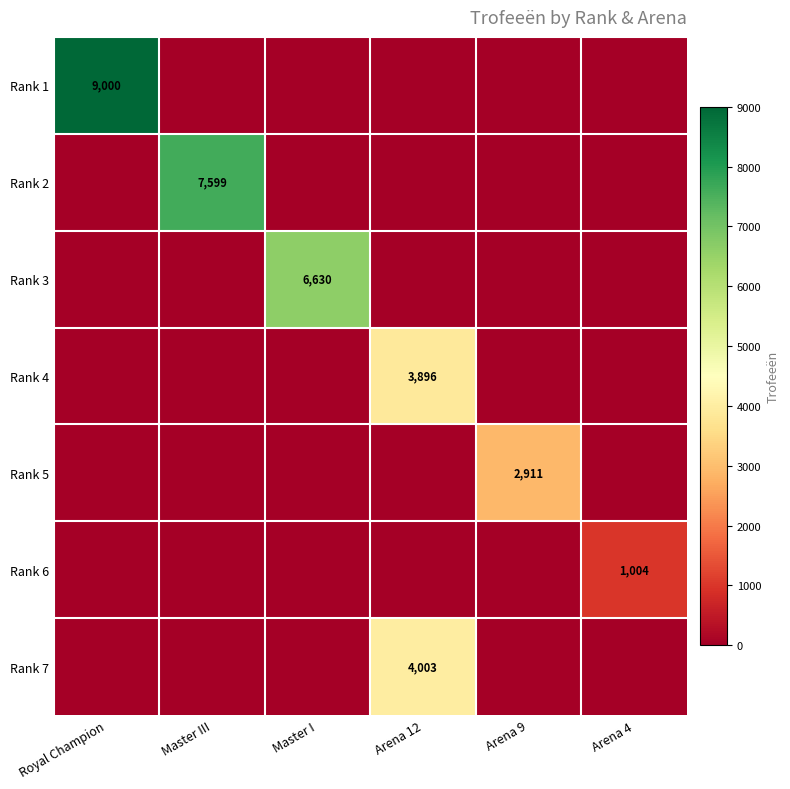

What is the total value across all series at Master III?

7599